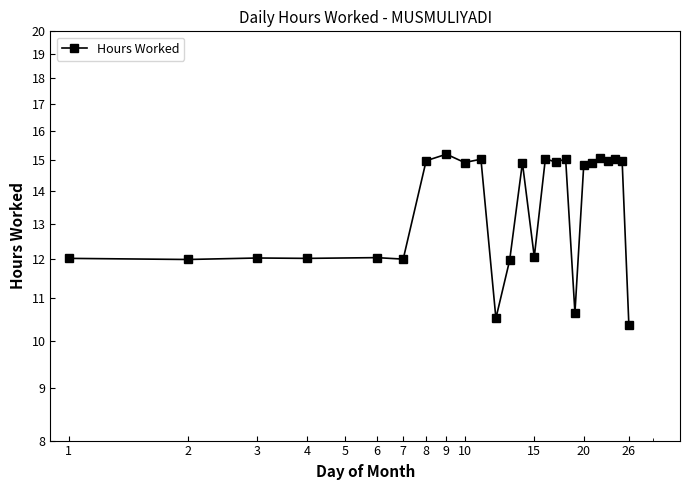

Is this an area chart (filled region under the line)?

No